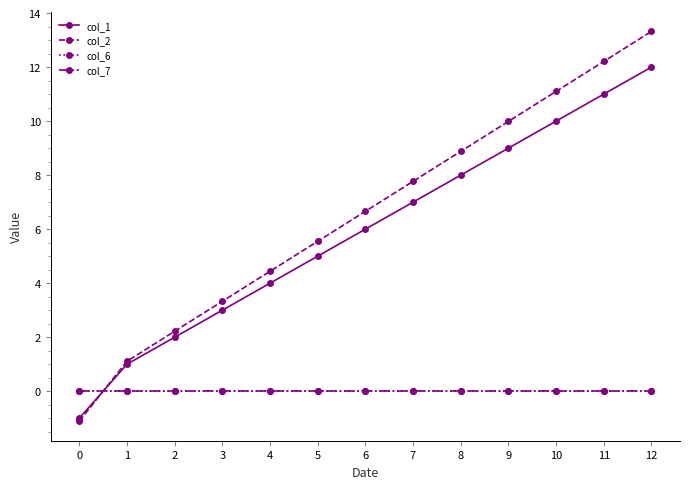

What are all the series names shown in the legend?

col_1, col_2, col_6, col_7